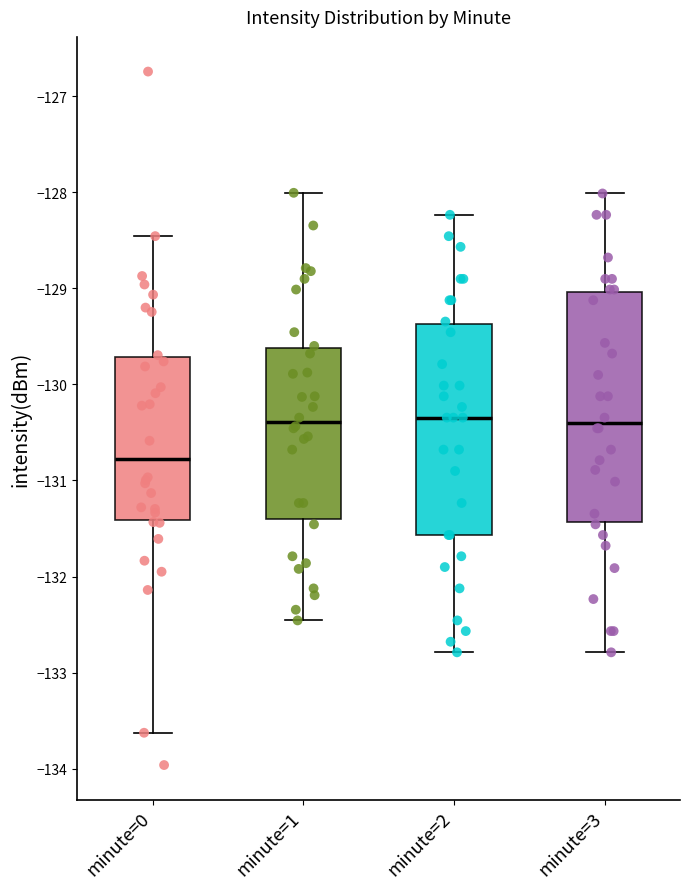

Where is the lower edge of the box for minute=0 on the y-axis? The values are not printed on the chart, so give them approximately, as read against the axis.

-131.4